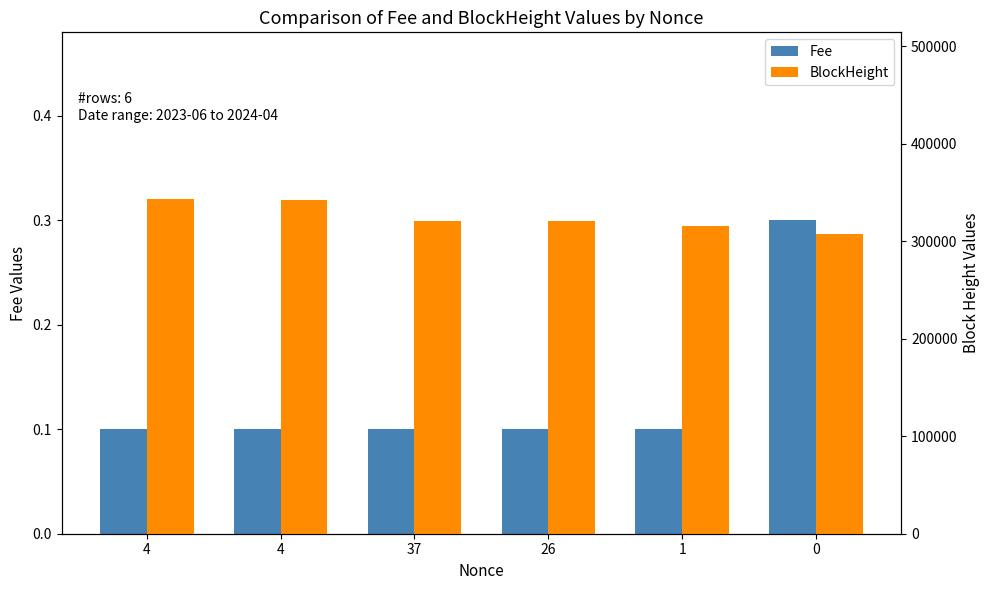

What is the highest value of the Fee series?

0.3